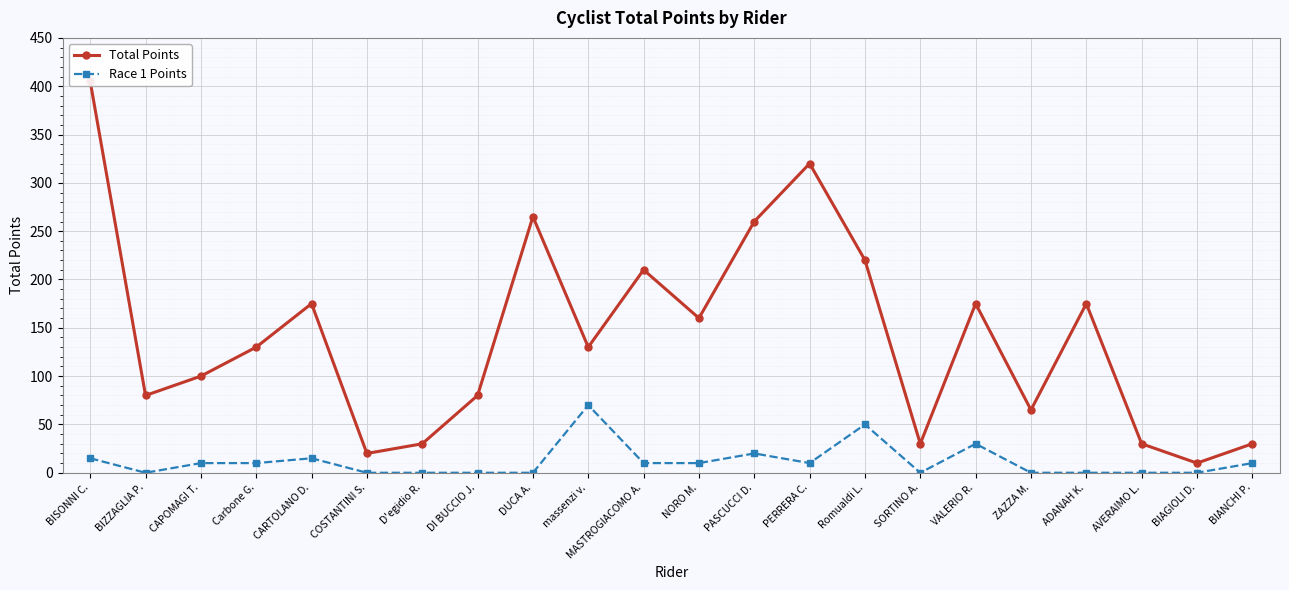

Reading right to left, extract all data points from this chart.

Total Points: 30	10	30	175	65	175	30	220	320	260	160	210	130	265	80	30	20	175	130	100	80	405
Race 1 Points: 10	0	0	0	0	30	0	50	10	20	10	10	70	0	0	0	0	15	10	10	0	15